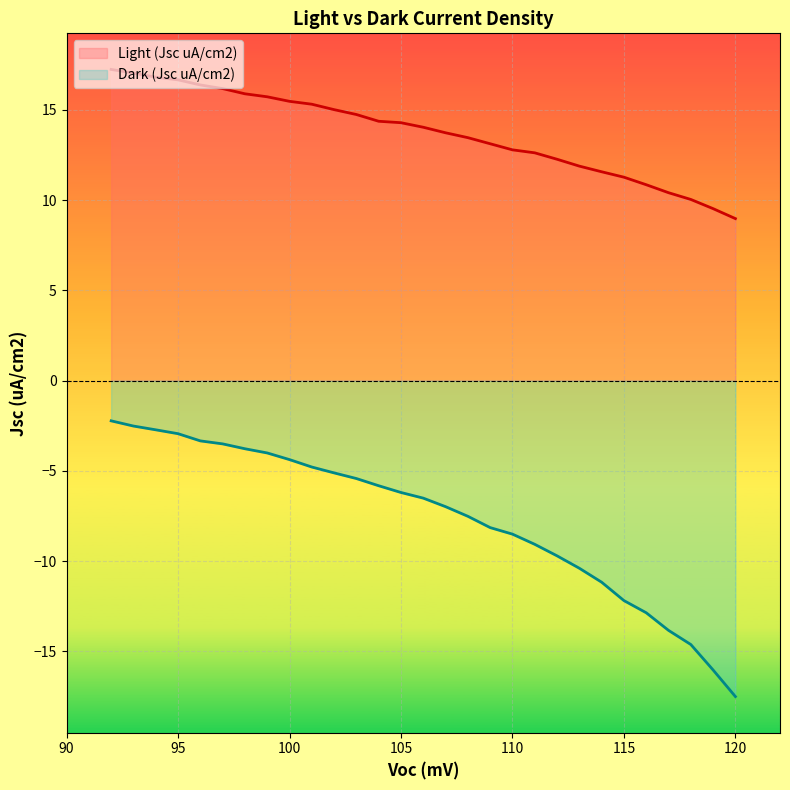

Between 106 and 119, which series saw the biggest shift?

Dark (Jsc uA/cm2)